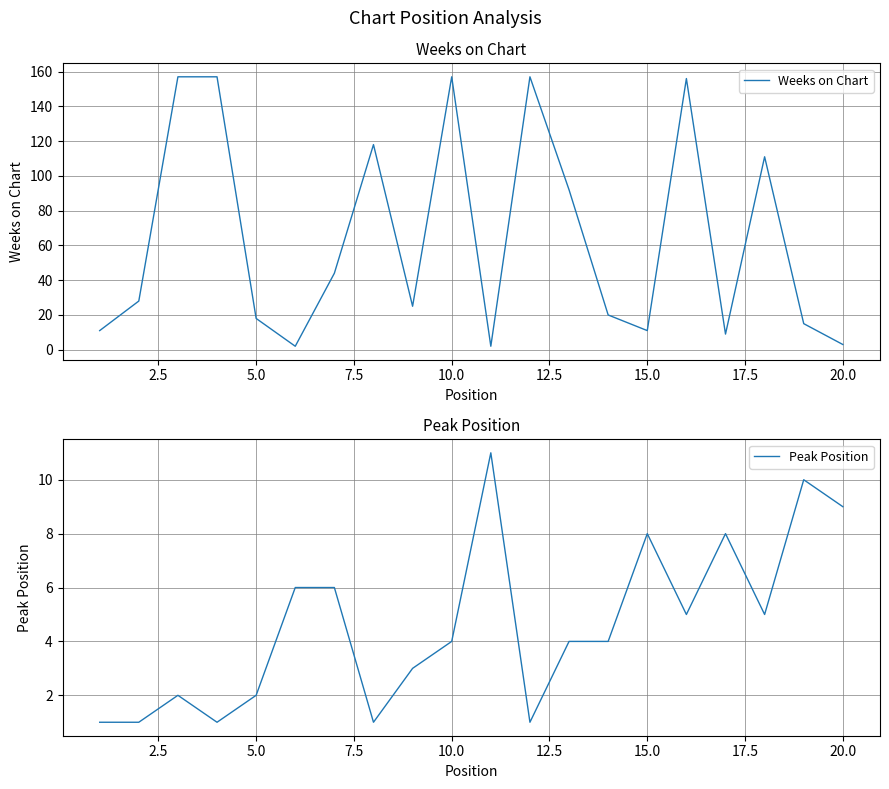

How many lines are shown in the chart?

2